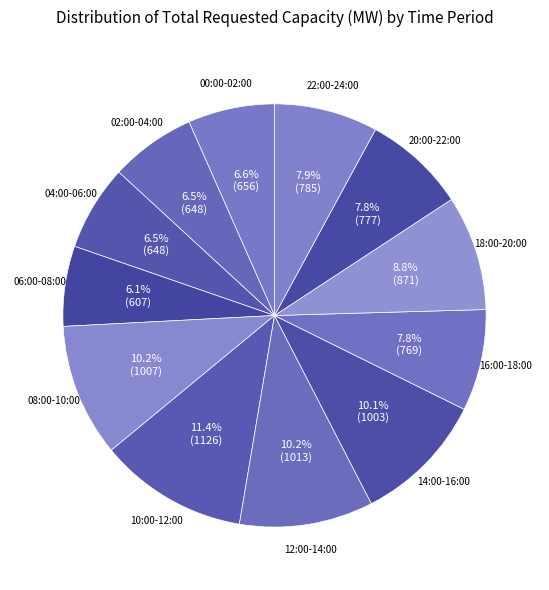

How many segments does this pie chart have?

12